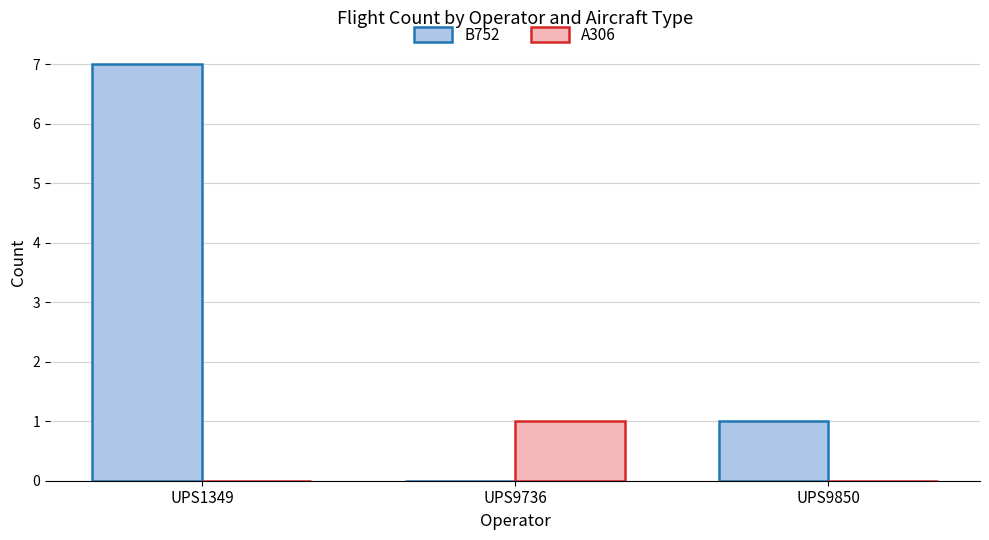

What is the sum of all B752 values?

8